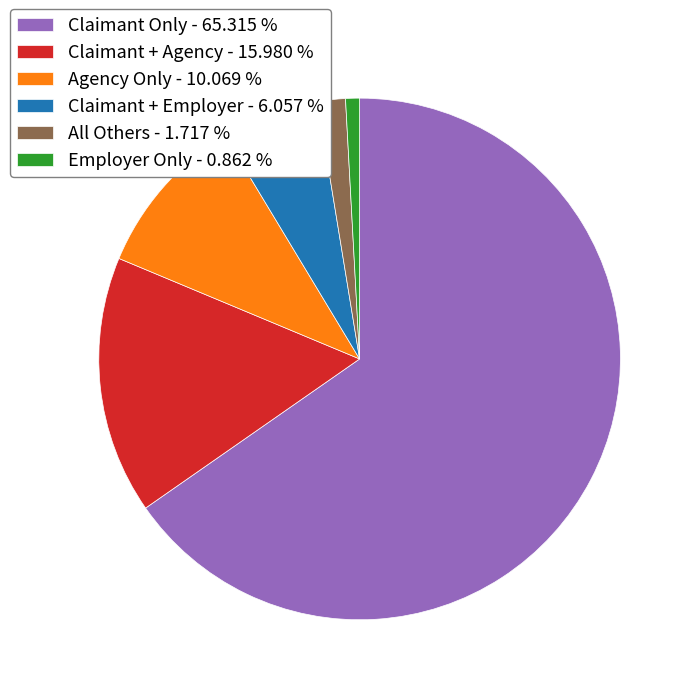

Combined, do All Others - 1.717 % and Claimant + Agency - 15.980 % account for over 50%?

No